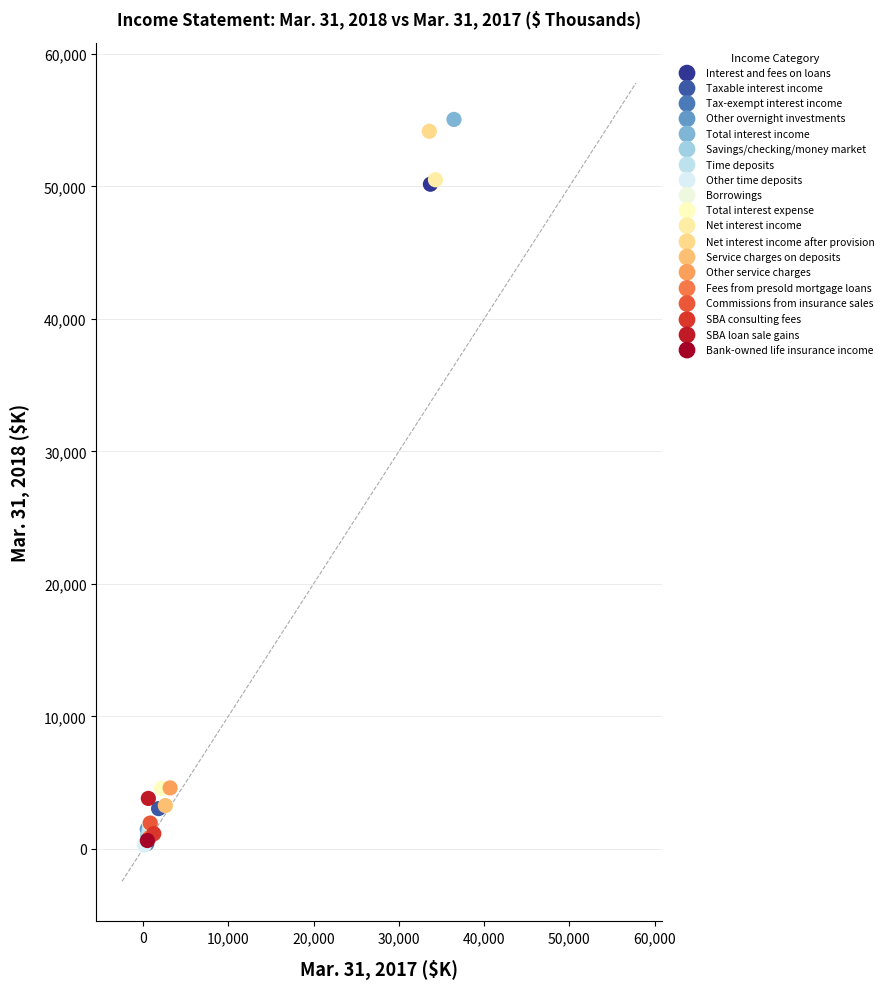

Which series contains the highest Y value?

Total interest income